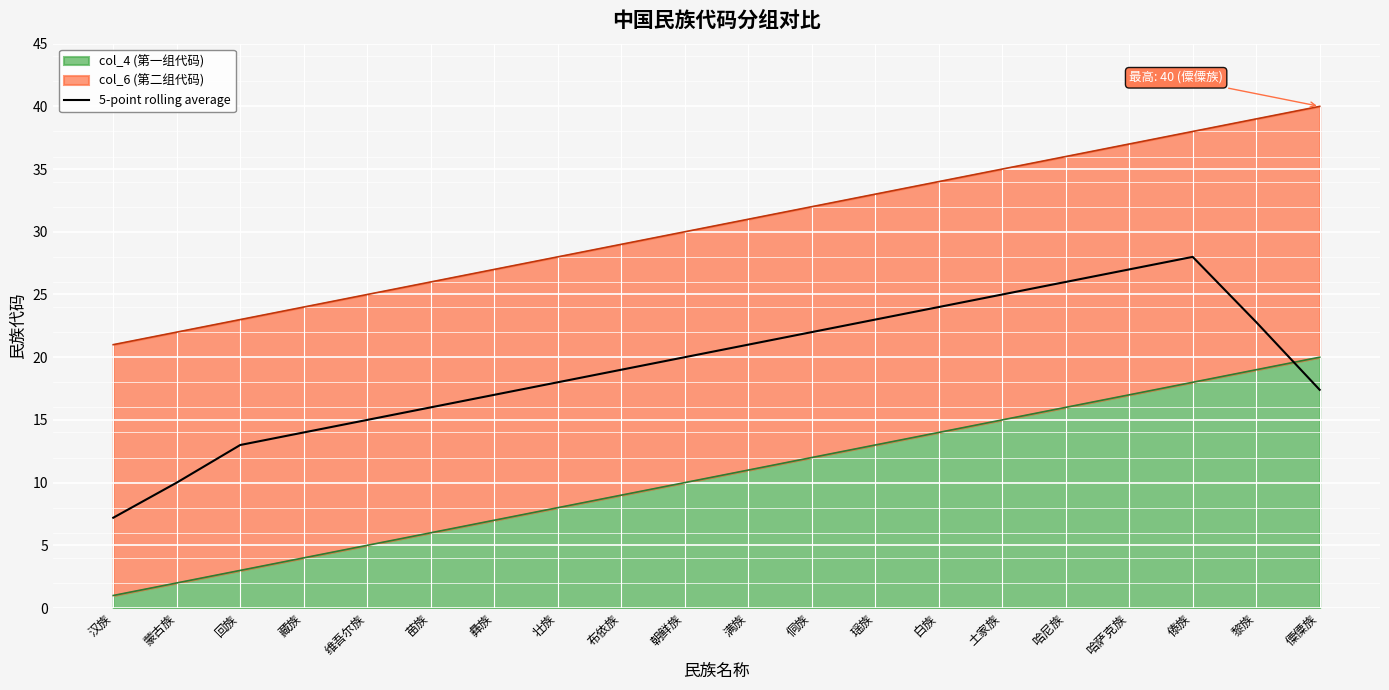

At which category does the data reach its first local peak?

傣族